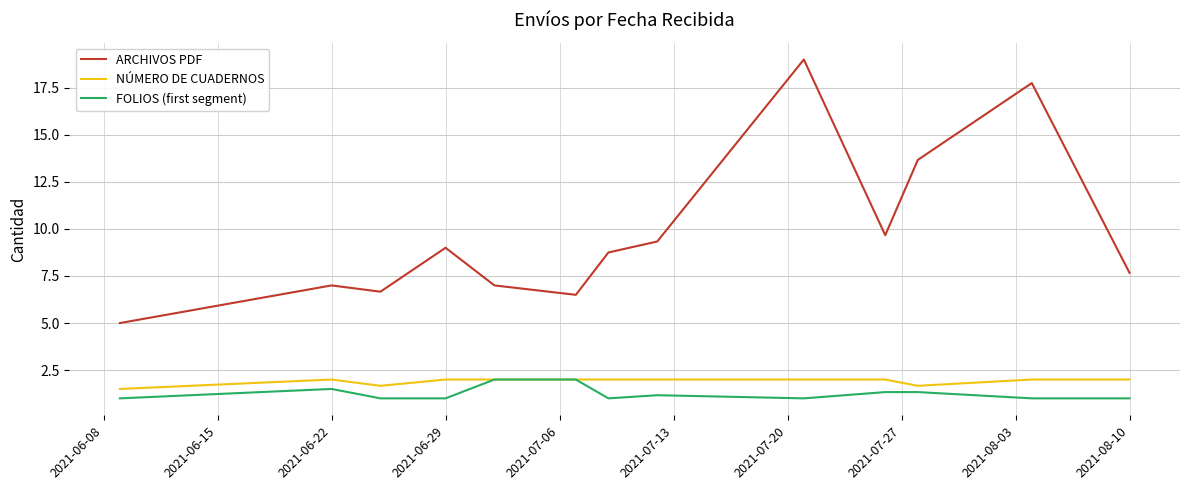

What is the minimum value for NÚMERO DE CUADERNOS?

1.5